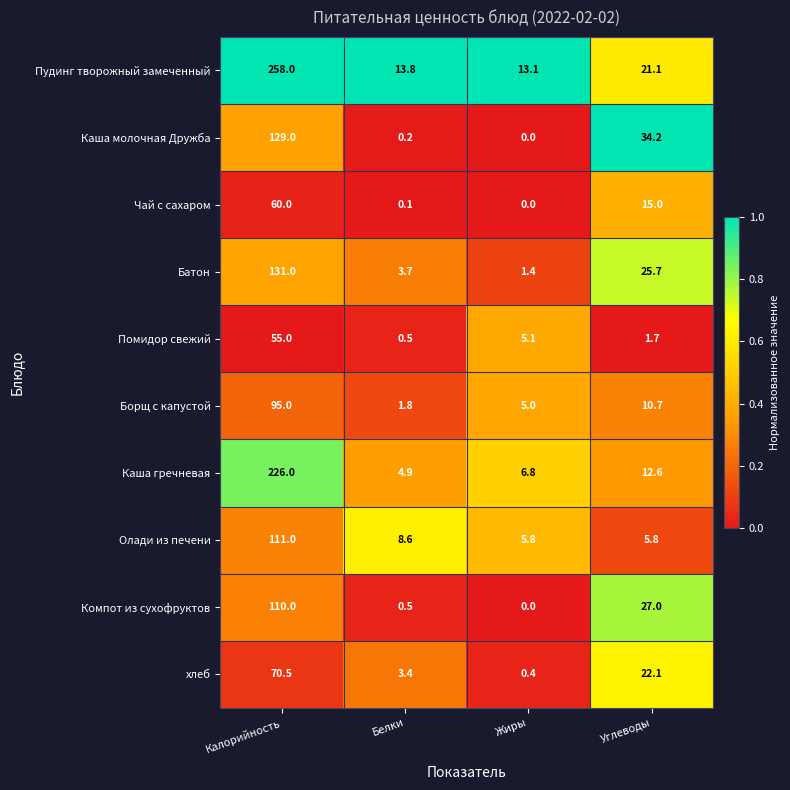

Is it true that Компот из сухофруктов equals 44.5 at Жиры?

False